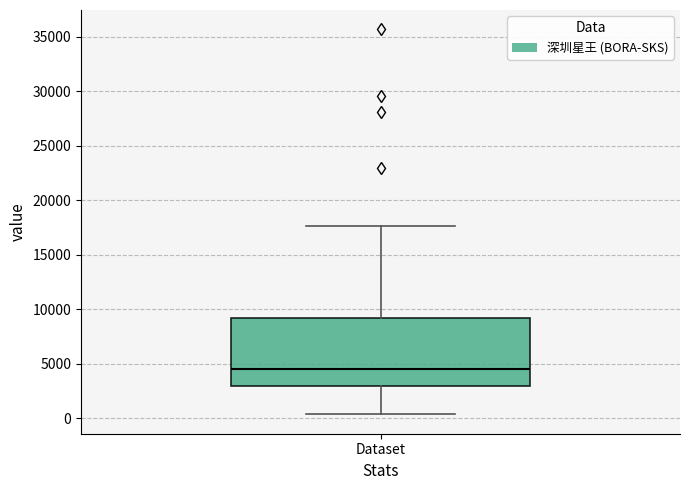

Transcribe this box plot: give where the median line is, the range the box spans, and where the two whiskers end, as read against the y-axis. The values are not printed on the chart, so give them approximately, as read against the axis.

median 4500, box 3000 to 9500, whiskers 500 to 17500